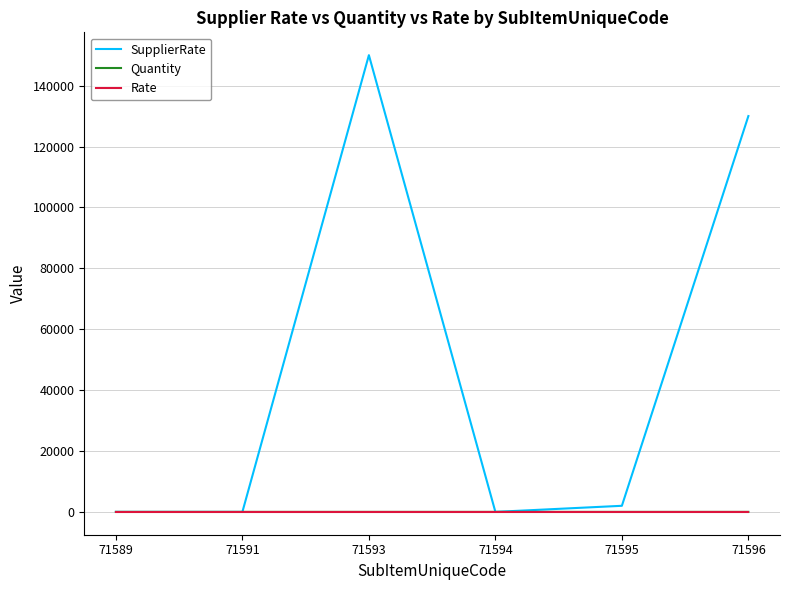

How many series are shown in this chart?

3